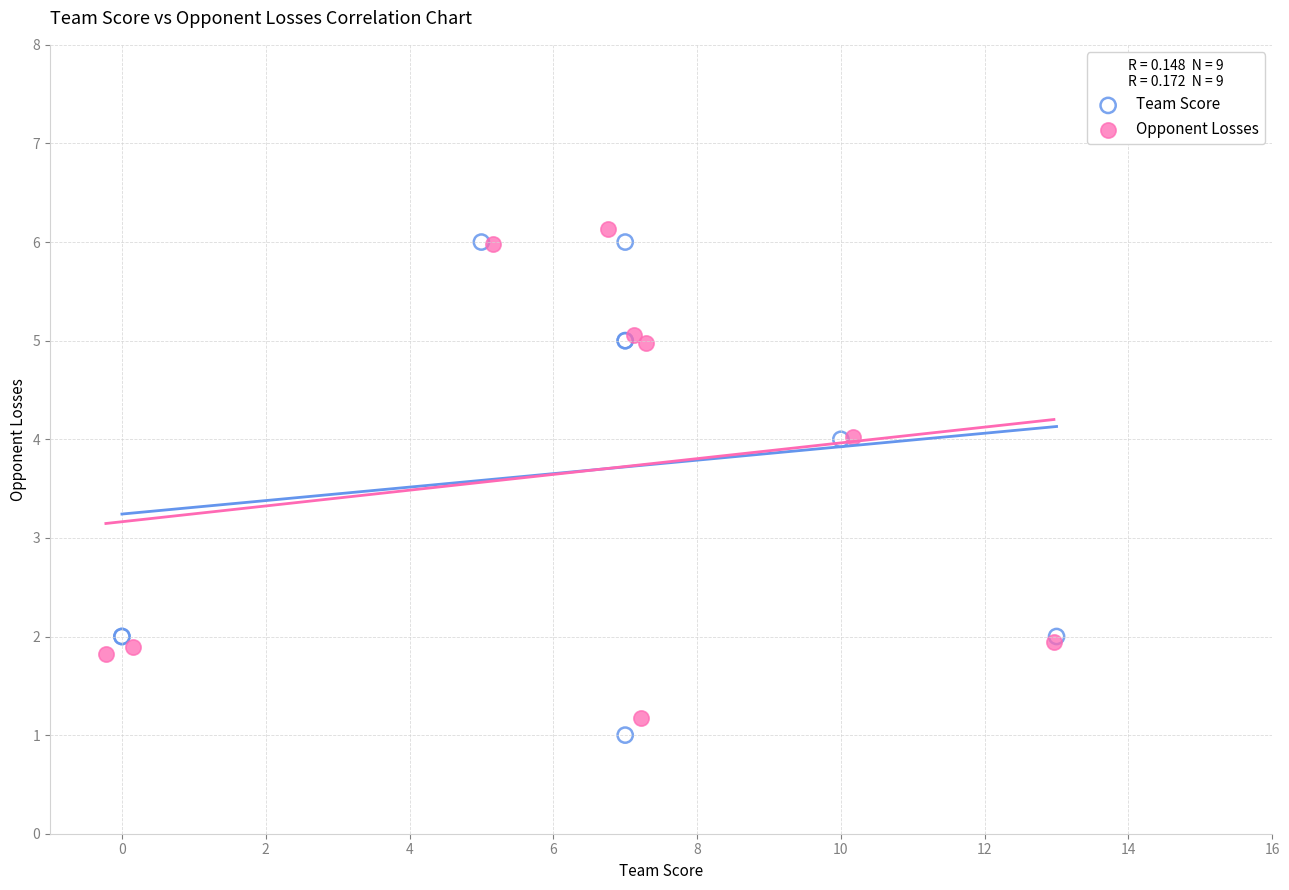

Which series has the widest spread of Y values?

Team Score